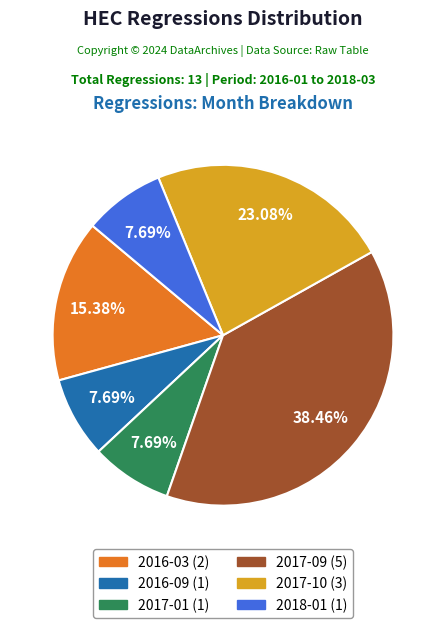

To the nearest percent, what is the average slice percentage?

17%